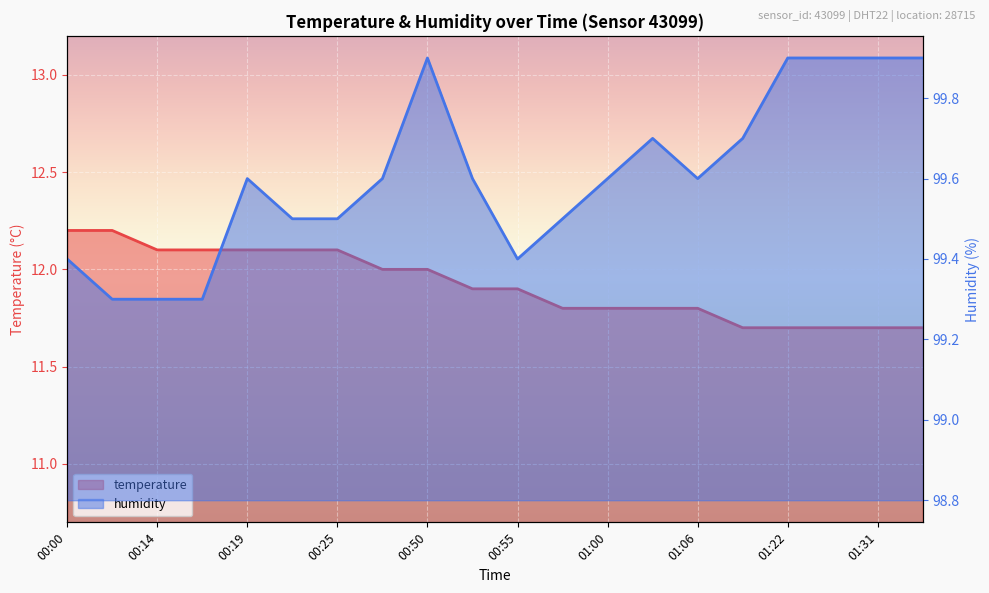

What is the total value across all series at 01:22?

111.6